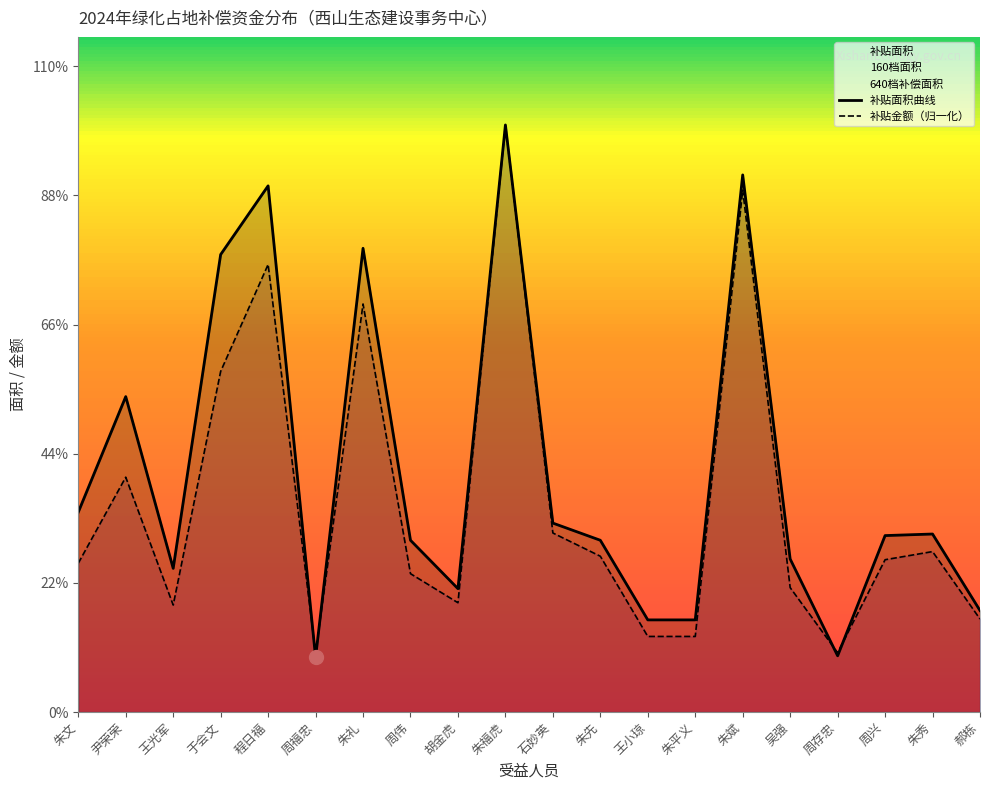

Where do 补贴金额（归一化） and 补贴面积曲线 first cross each other?

程日福 and 周福忠